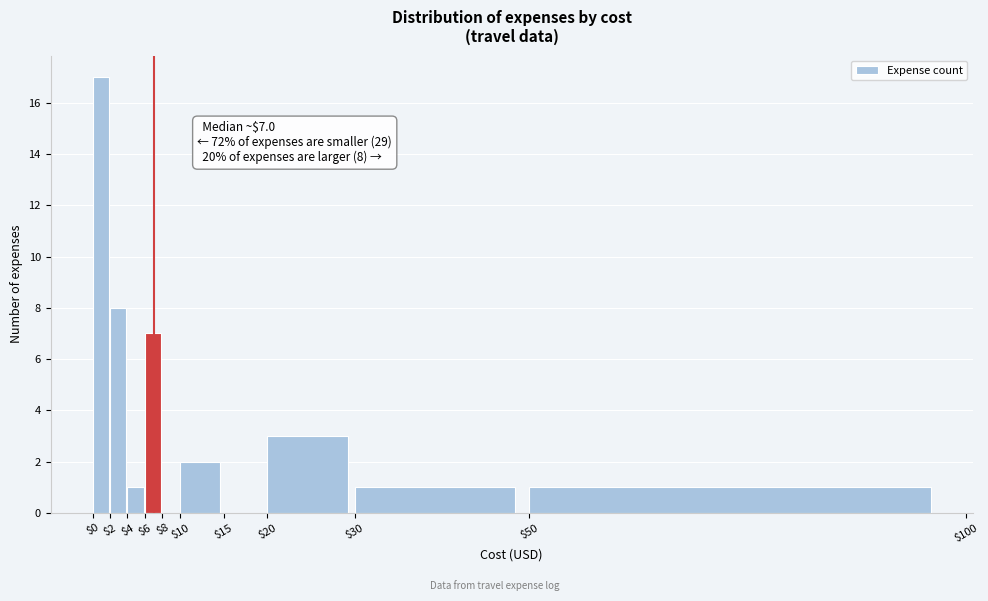

Which range on the x-axis has the tallest bar?

$0 to $2